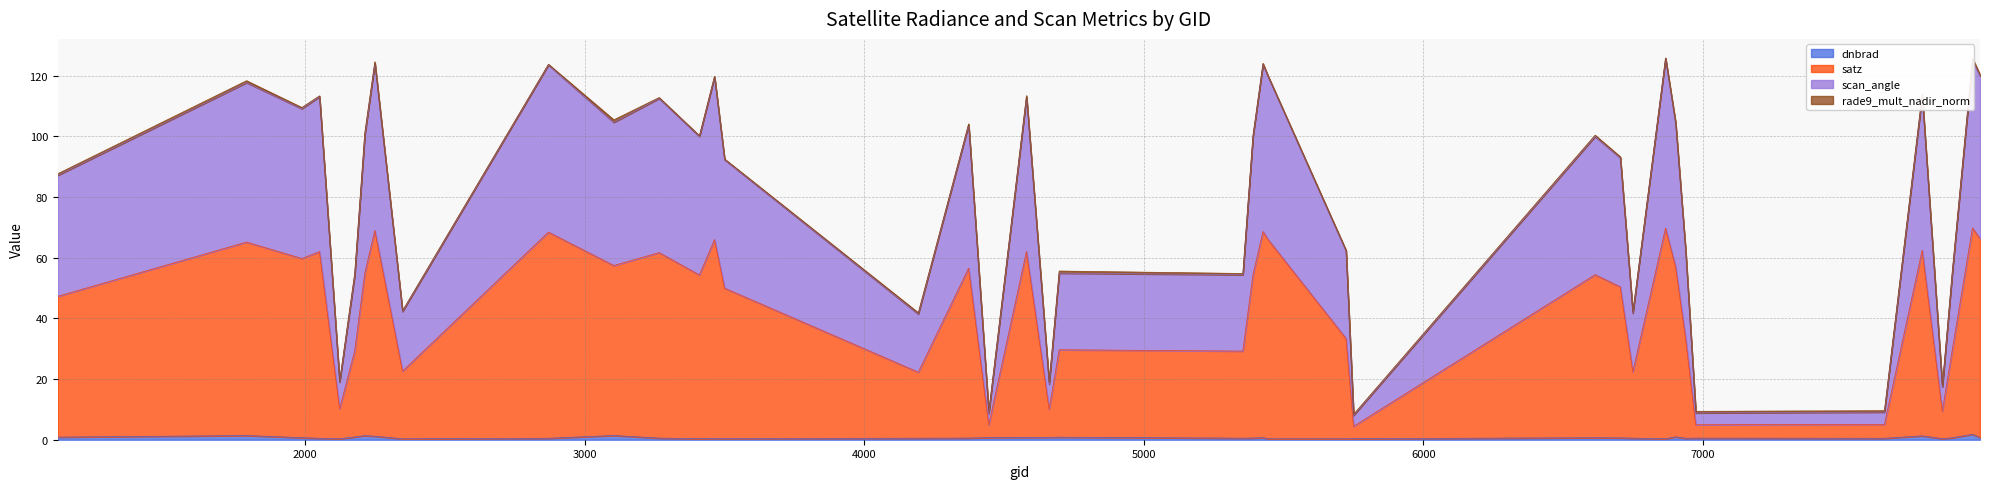

How many data points does each series have?

40